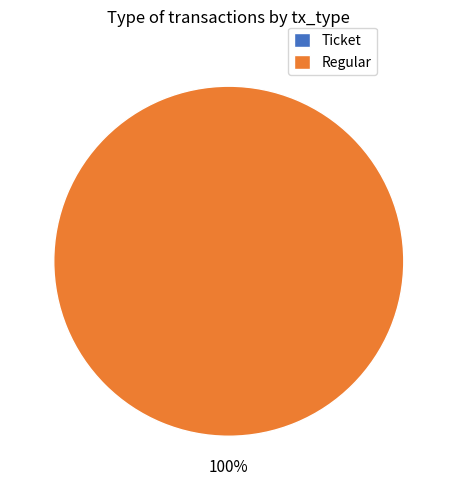

Which has a higher value, Ticket or Regular?

Regular